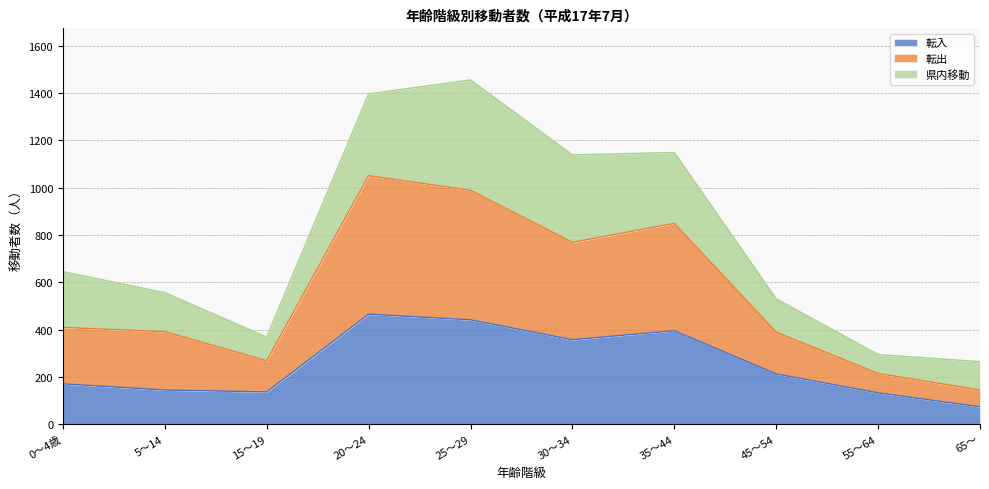

What is the maximum value for 転入?

465